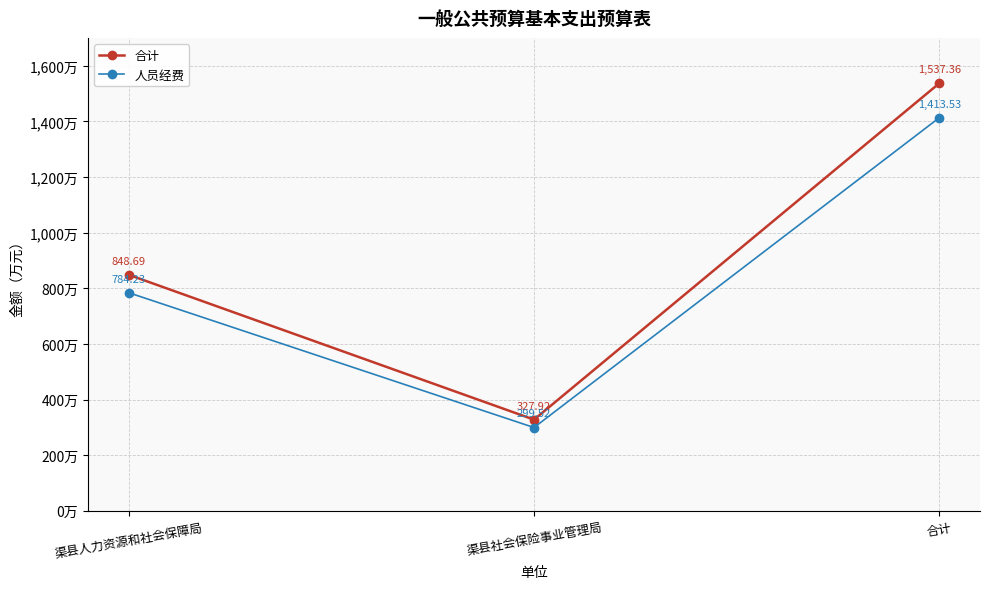

What is the label of the 2nd point from the right?

渠县社会保险事业管理局